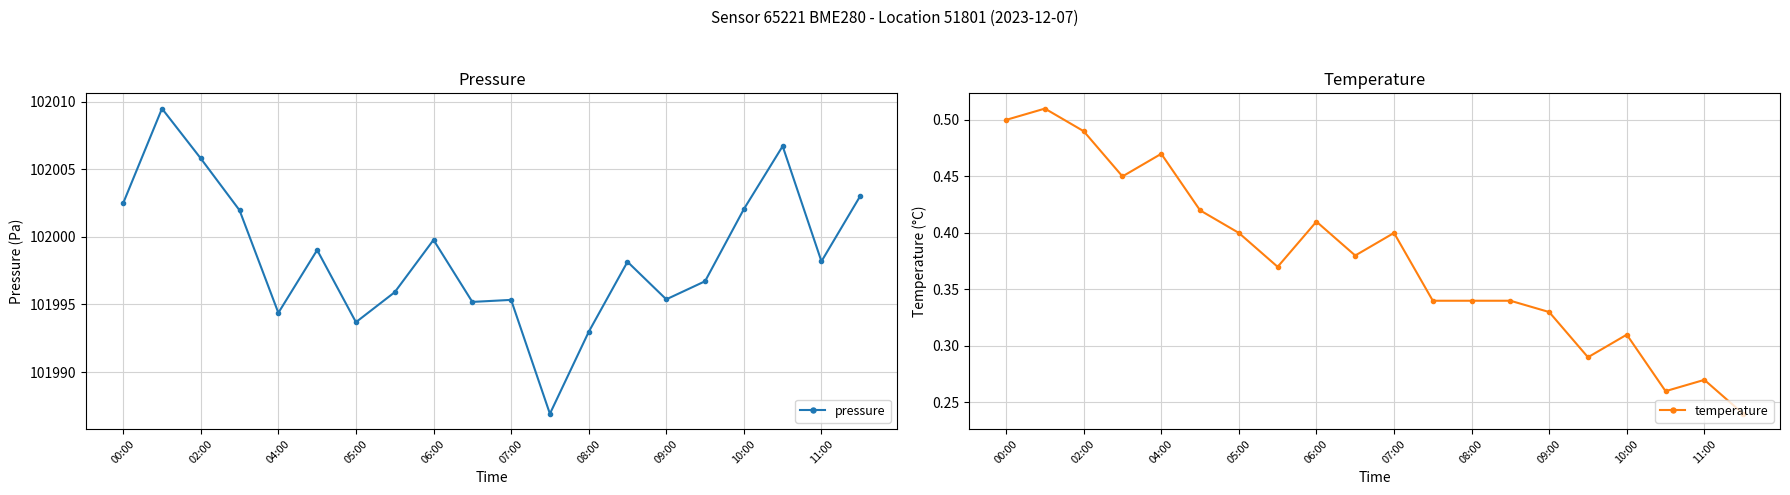

What is the greatest value displayed?

102009.5